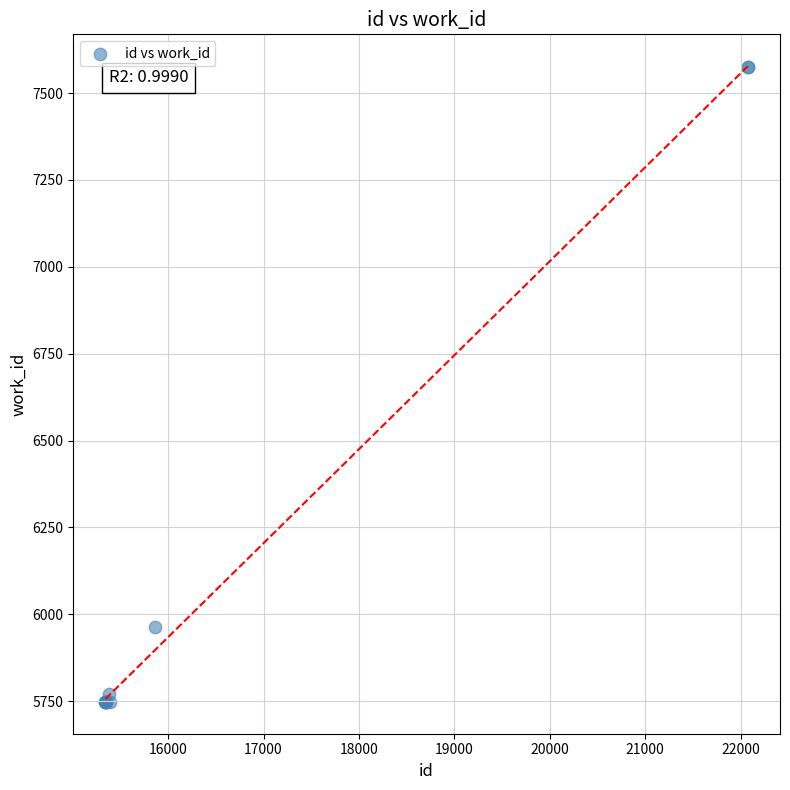

What Y value in the scatter plot is closest to 6661?

5963